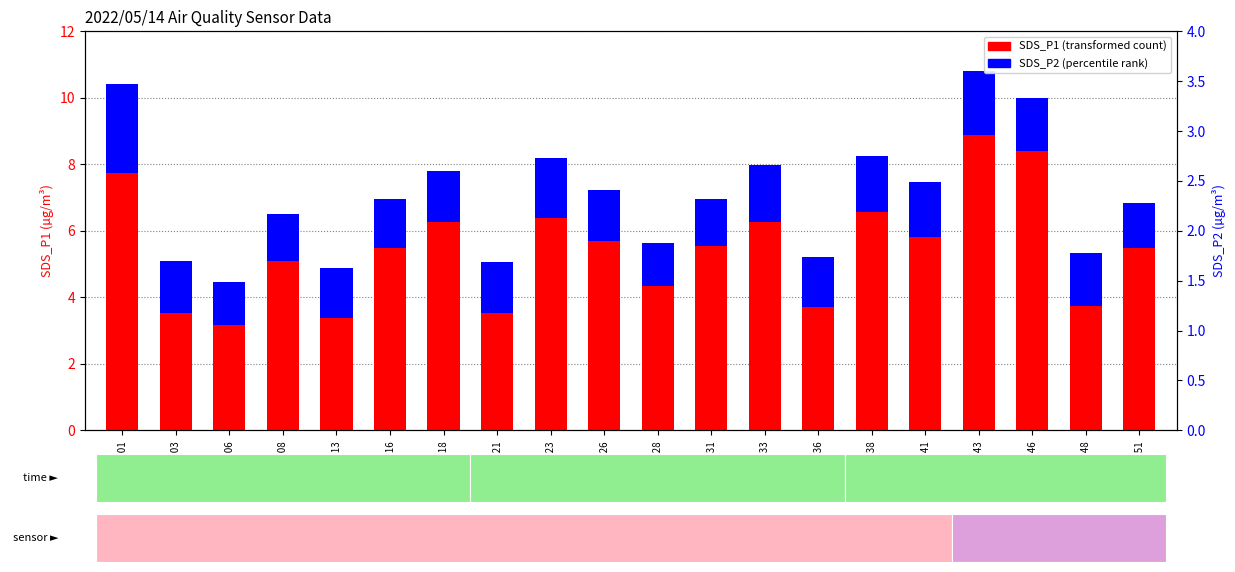

Which series has the largest range (max minus min)?

SDS_P1 (transformed count)